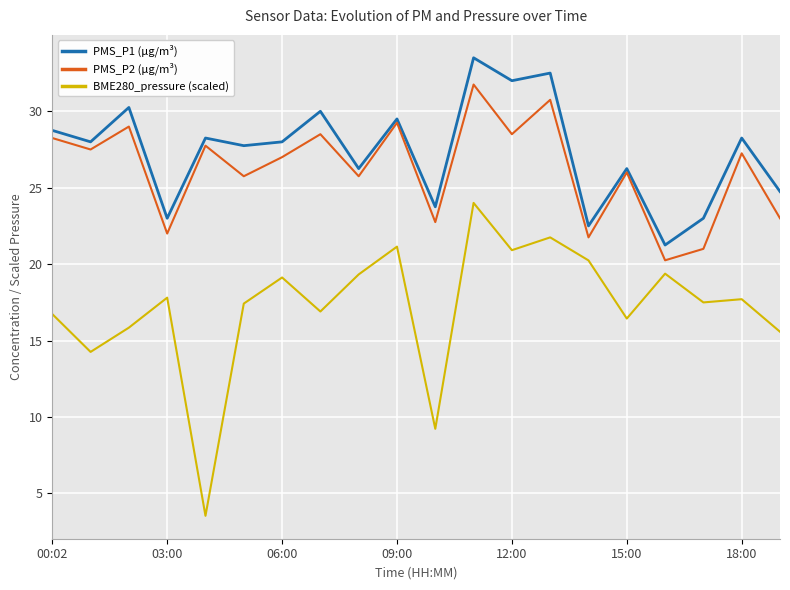

What is the minimum value for BME280_pressure (scaled)?

3.5